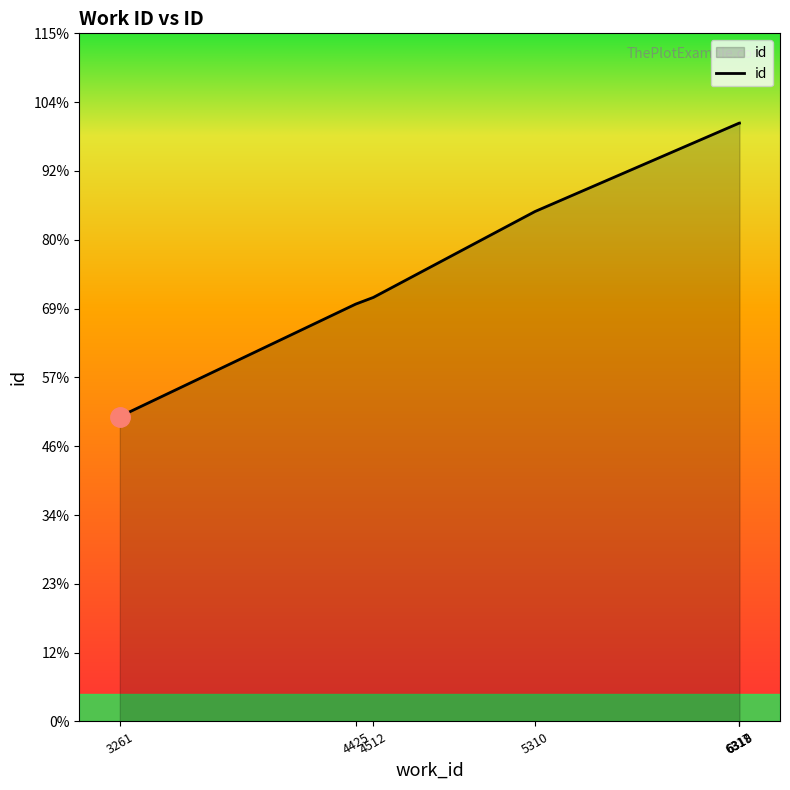

Is this an area chart (filled region under the line)?

Yes